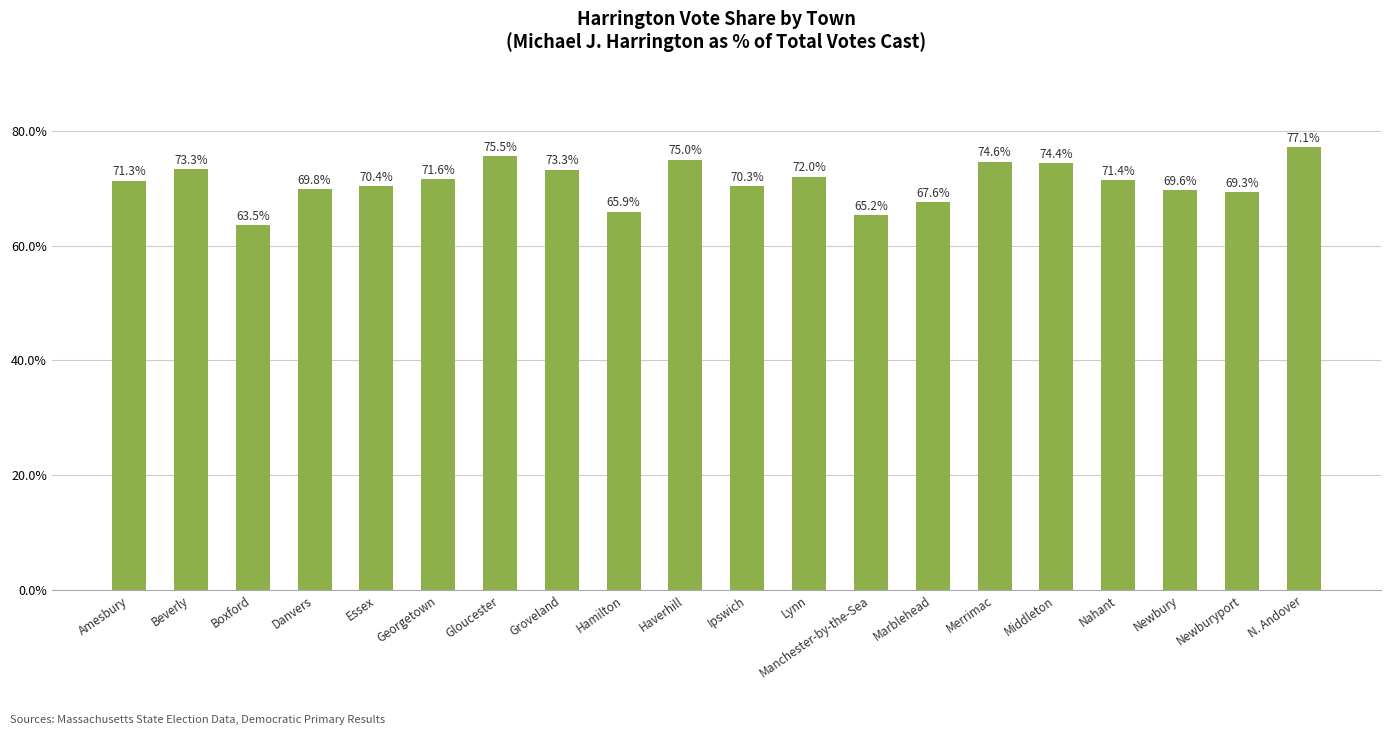

Read the value at Gloucester.

75.5